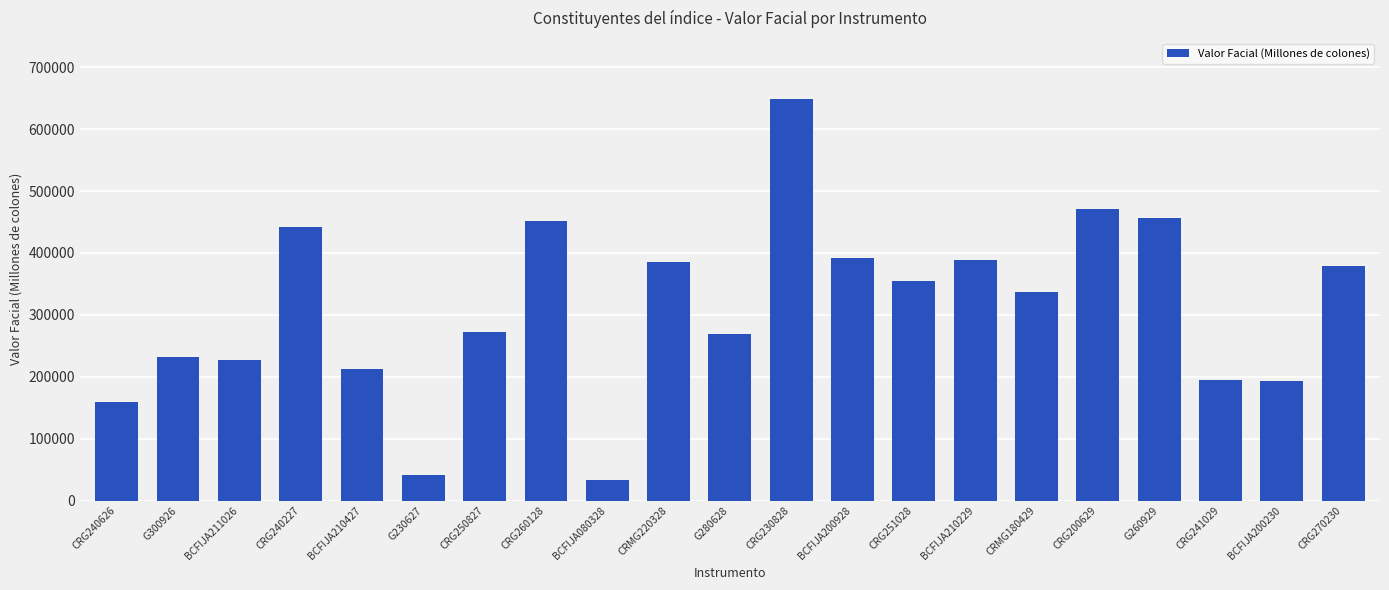

The chart shows a value of 114477.7 at G280628. True or false?

False